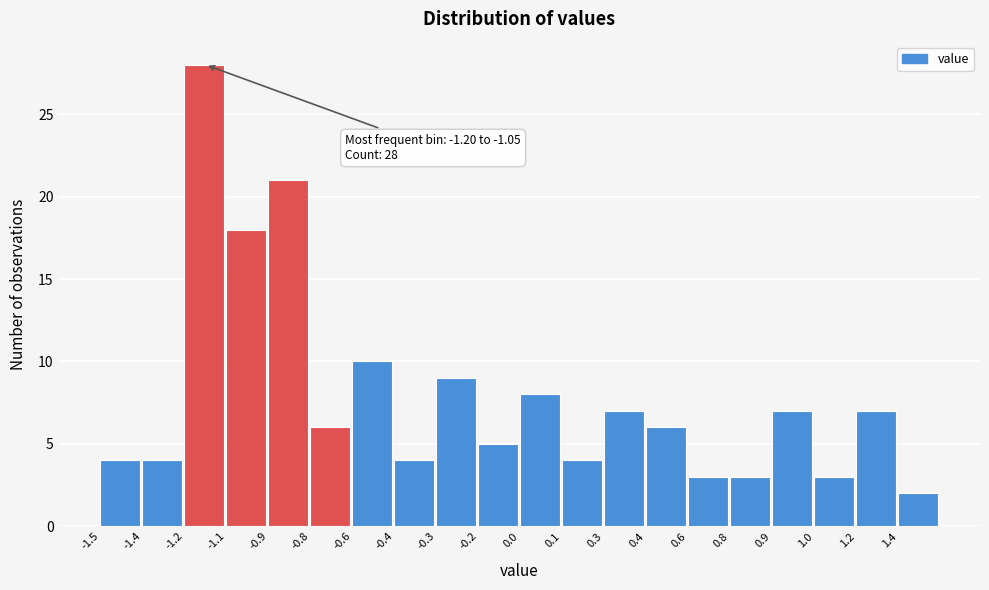

Reading right to left, what are all the values shown in this chart?

1.4=2	1.2=7	1.0=3	0.9=7	0.8=3	0.6=3	0.4=6	0.3=7	0.1=4	0.0=8	-0.2=5	-0.3=9	-0.4=4	-0.6=10	-0.8=6	-0.9=21	-1.1=18	-1.2=28	-1.4=4	-1.5=4